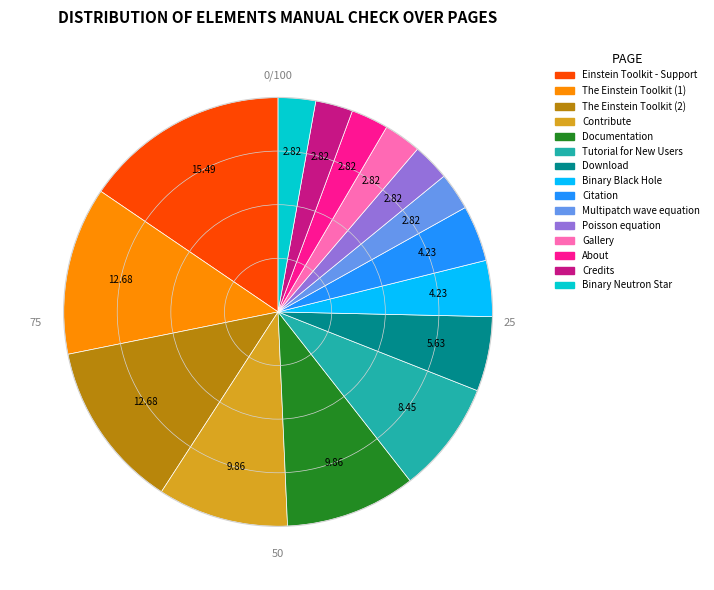

What is the ratio of the value at Binary Black Hole to the value at Documentation?

0.4